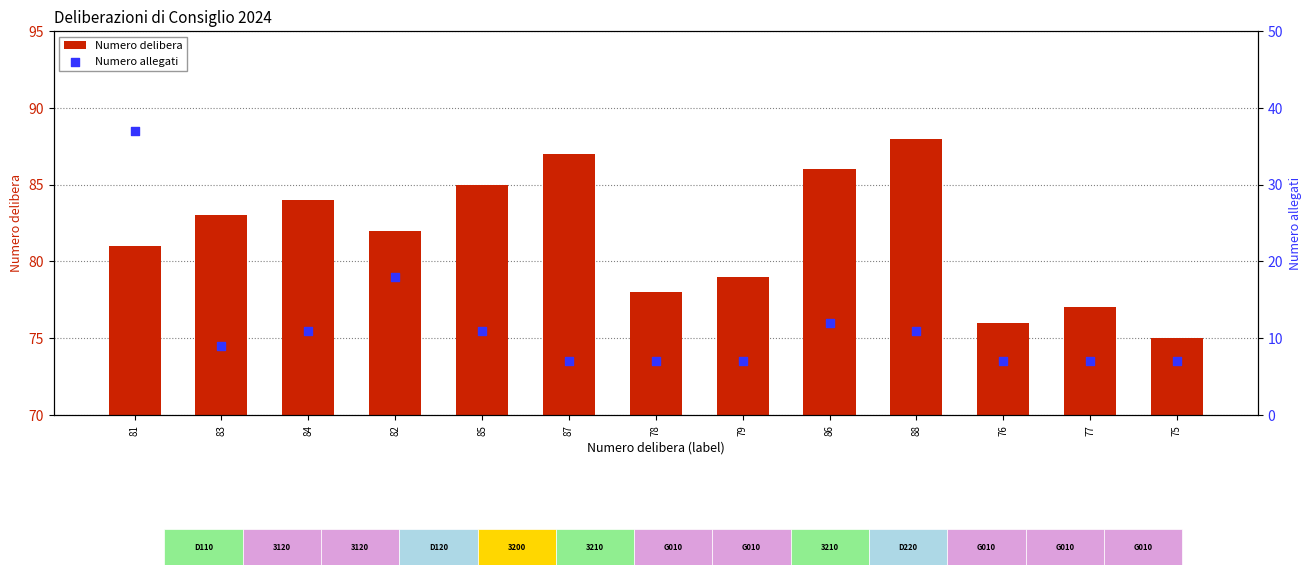

Which series contains the highest Y value?

Numero delibera